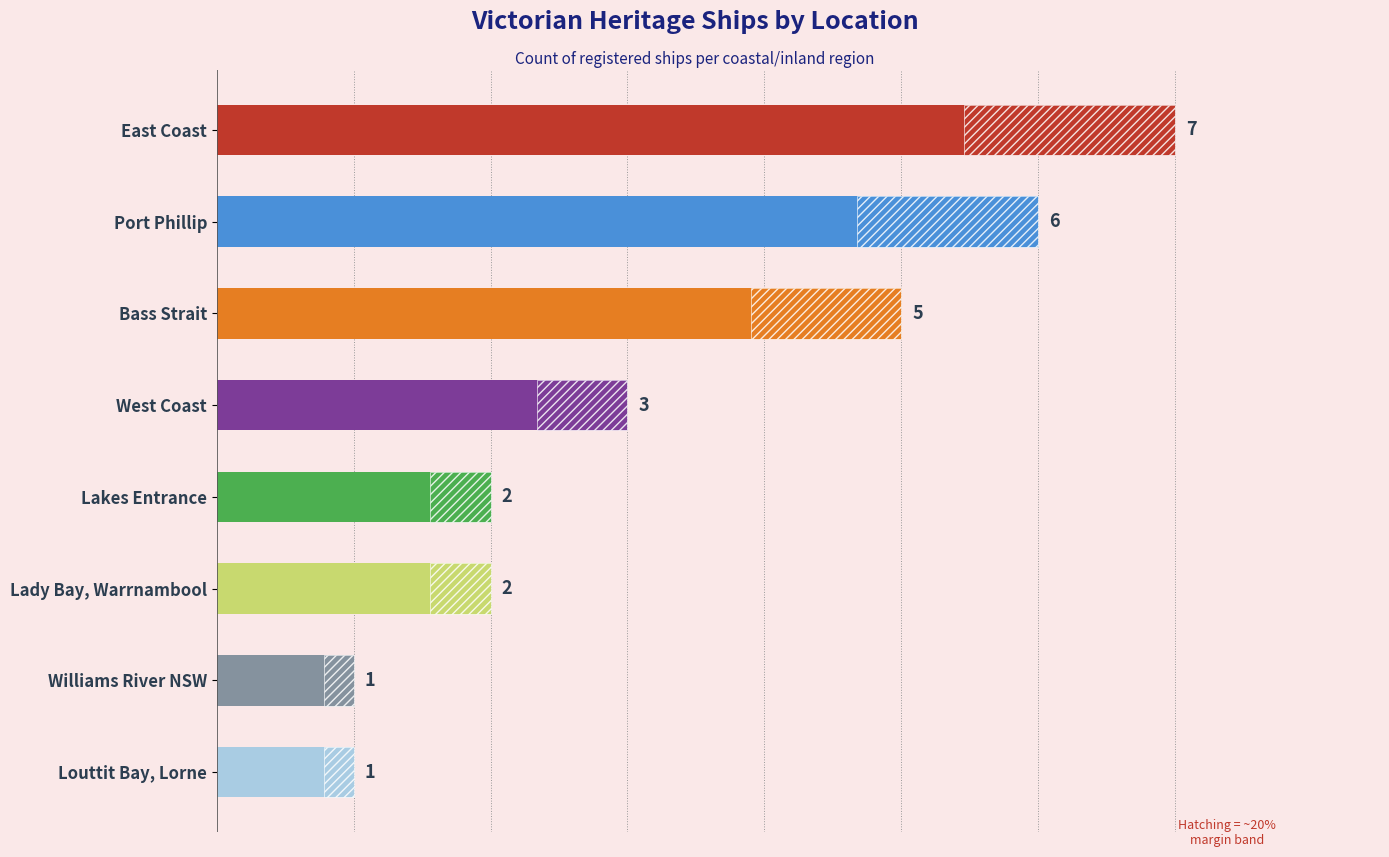

Does the chart contain any negative values?

No